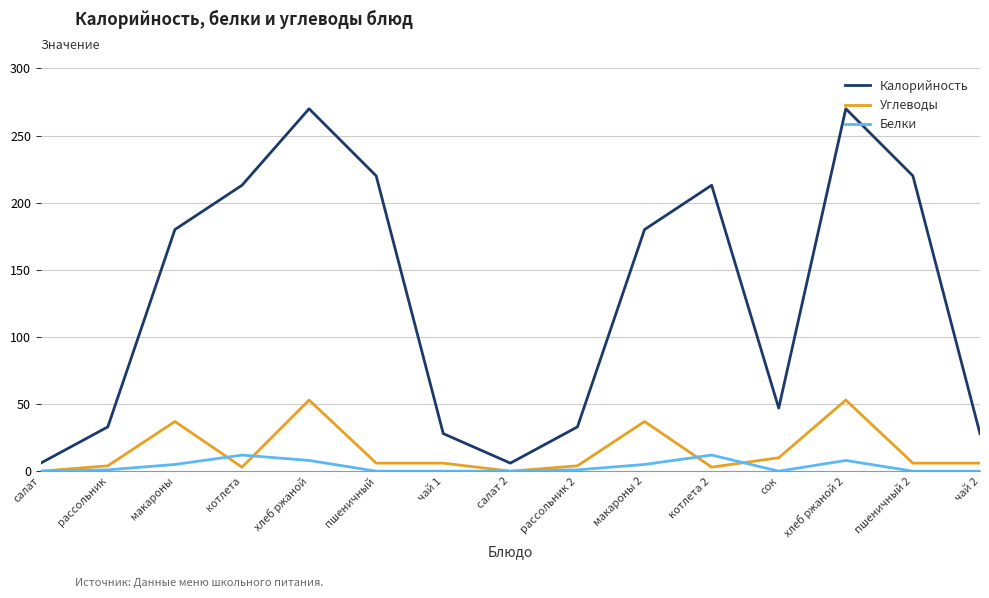

The value of Углеводы at пшеничный 2 is 6. True or false?

True